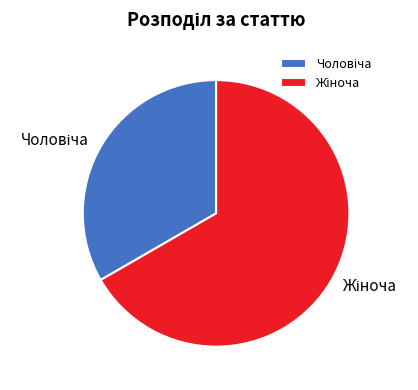

Is there a majority slice in this chart?

Yes